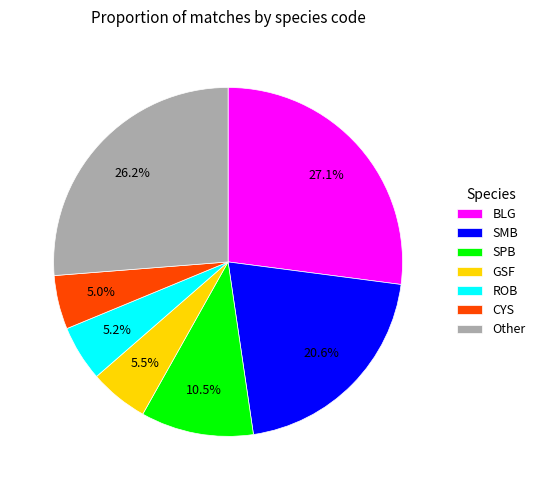

What percentage is NOT represented by Other?

73.8%